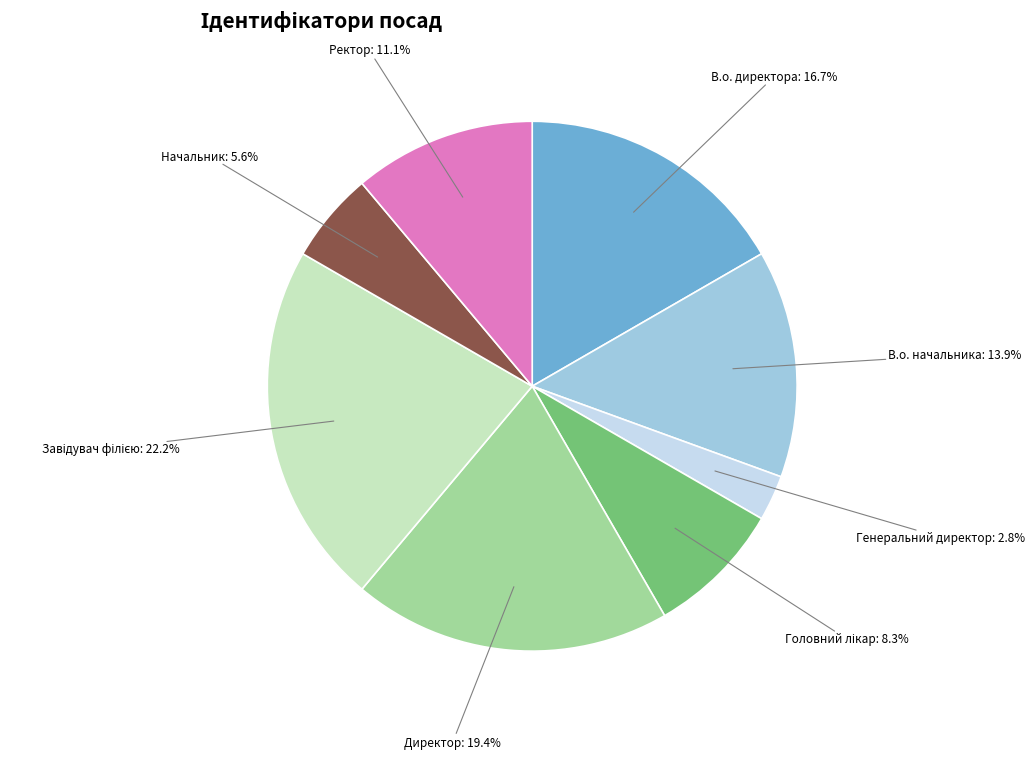

How many segments does this pie chart have?

8